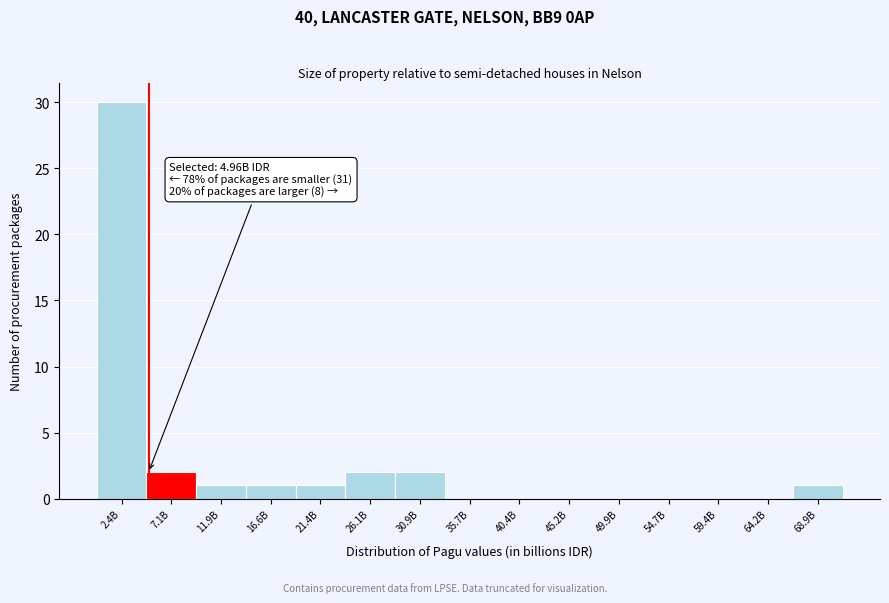

Reading left to right, what are all the values shown in this chart?

2.4B=30	7.1B=2	11.9B=1	16.6B=1	21.4B=1	26.1B=2	30.9B=2	35.7B=0	40.4B=0	45.2B=0	49.9B=0	54.7B=0	59.4B=0	64.2B=0	68.9B=1